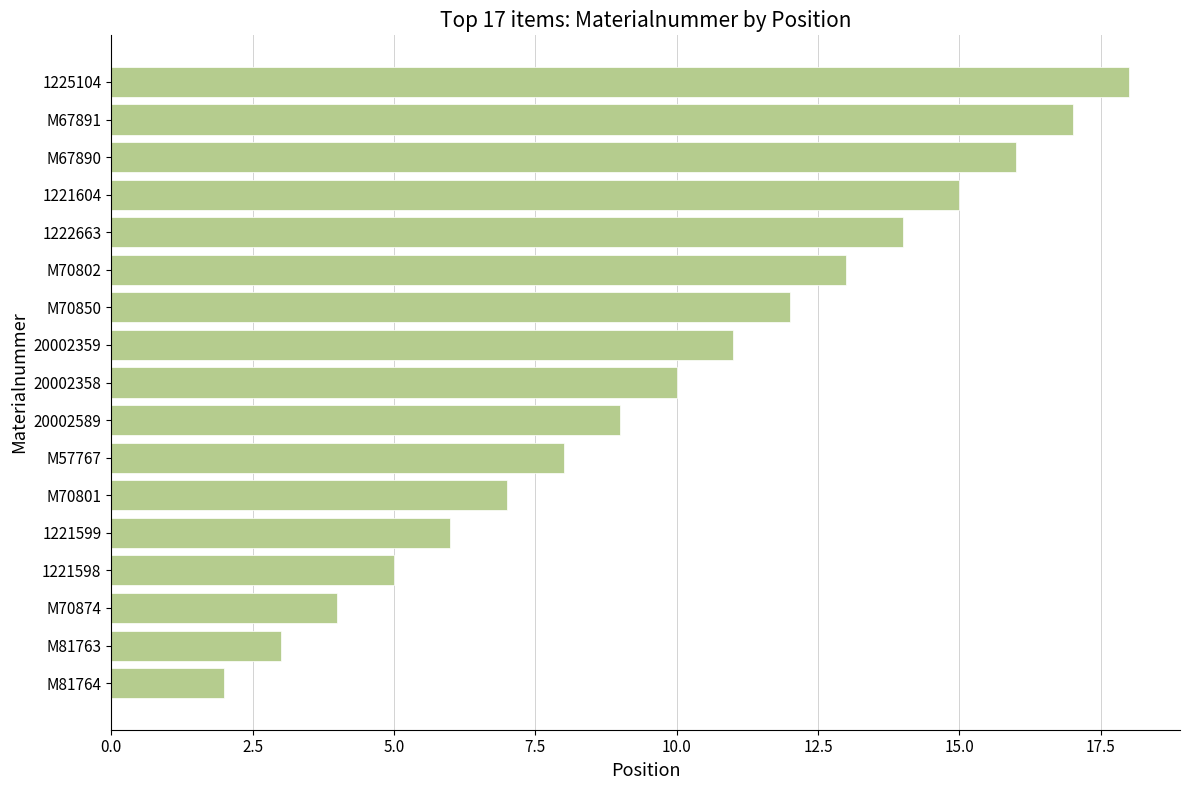

List the labels in order of value, largest first.

1225104, M67891, M67890, 1221604, 1222663, M70802, M70850, 20002359, 20002358, 20002589, M57767, M70801, 1221599, 1221598, M70874, M81763, M81764